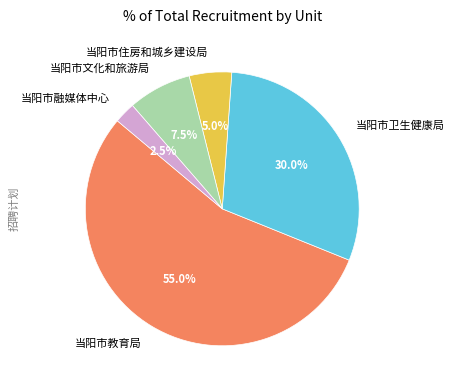

What percentage is NOT represented by 当阳市文化和旅游局?

92.5%